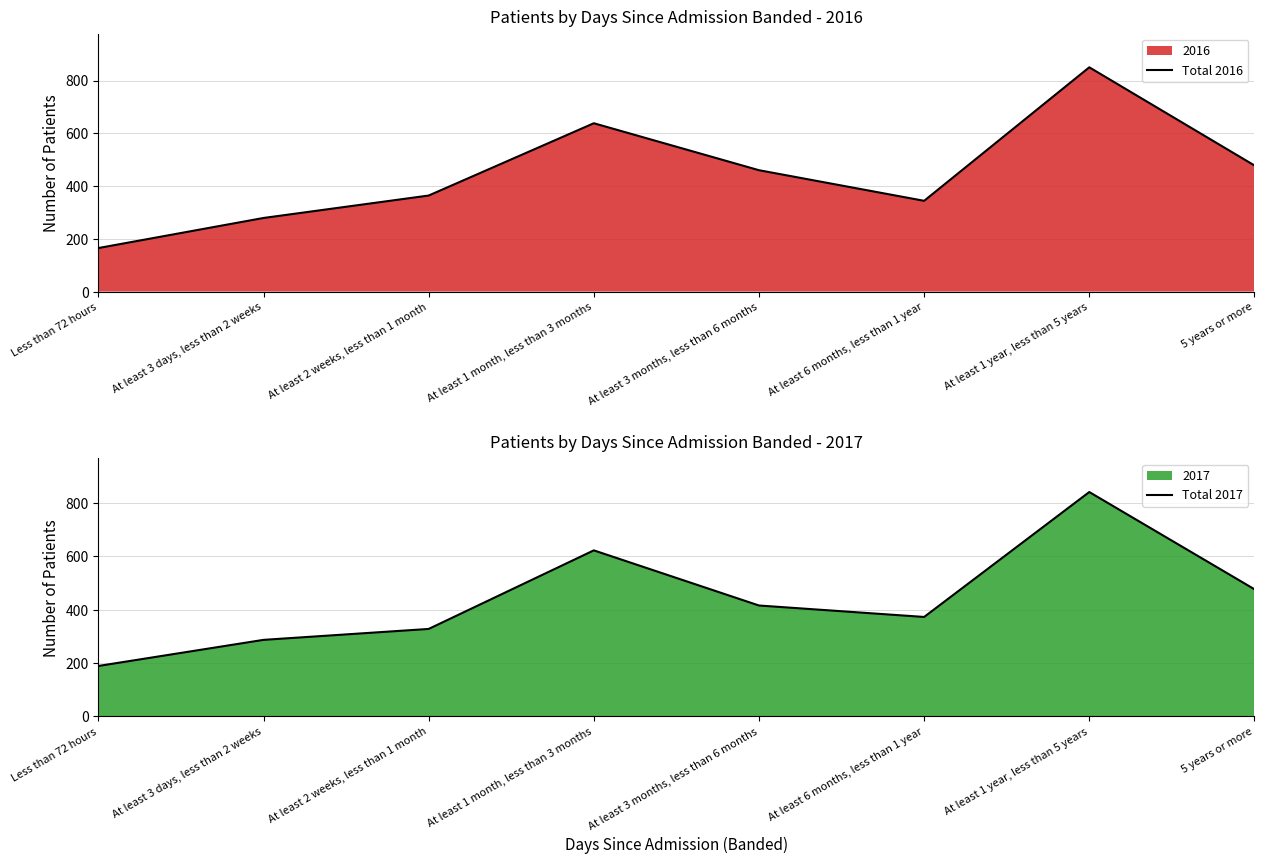

How many times do Total 2017 and Total 2016 cross each other?

3